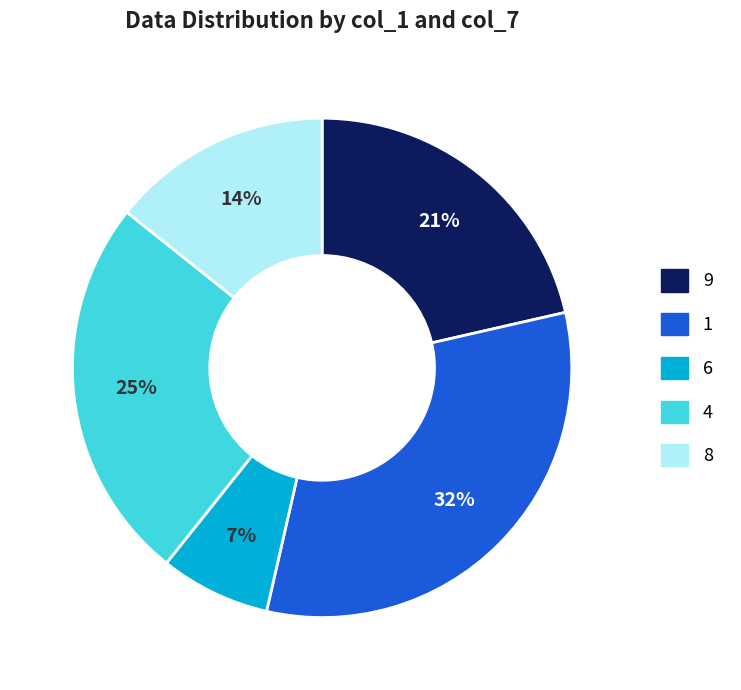

Rank the categories by value from highest to lowest.

1, 4, 9, 8, 6